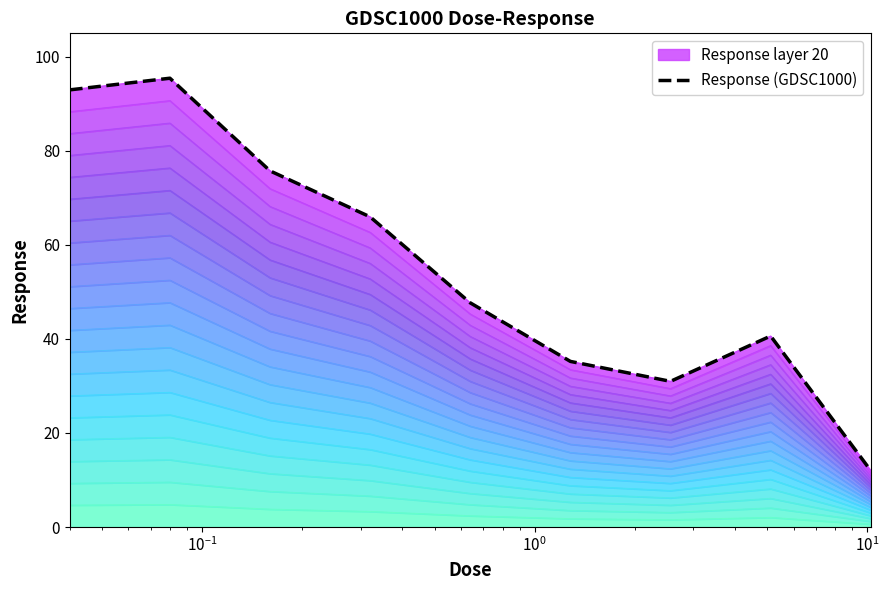

What is the greatest value displayed?

95.4